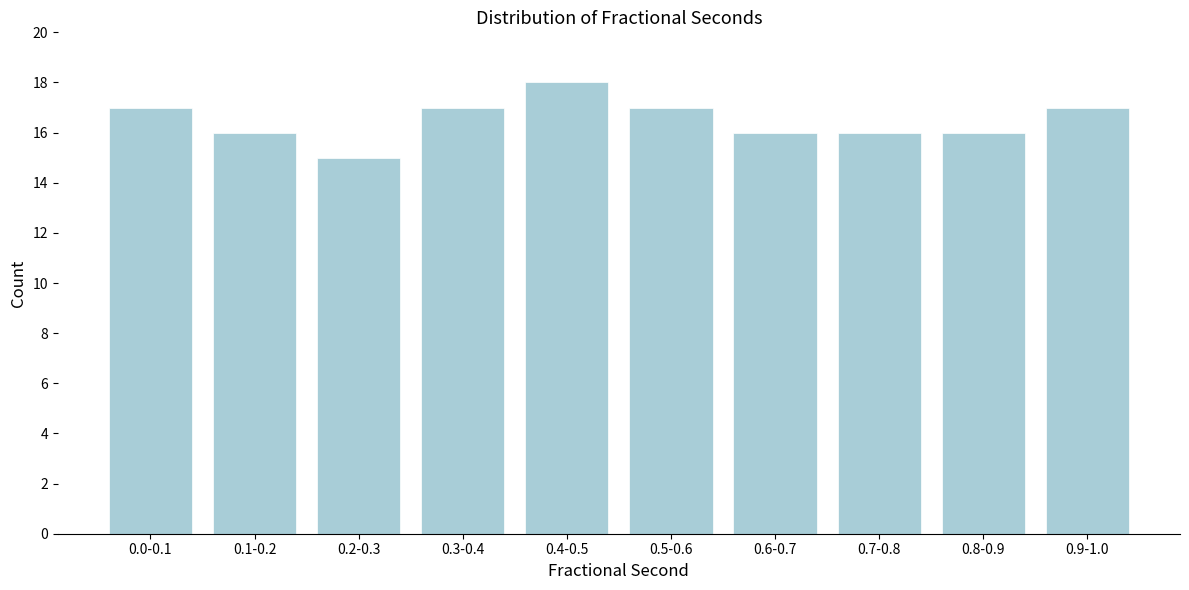

Reading right to left, what are all the values shown in this chart?

0.9-1.0=17	0.8-0.9=16	0.7-0.8=16	0.6-0.7=16	0.5-0.6=17	0.4-0.5=18	0.3-0.4=17	0.2-0.3=15	0.1-0.2=16	0.0-0.1=17